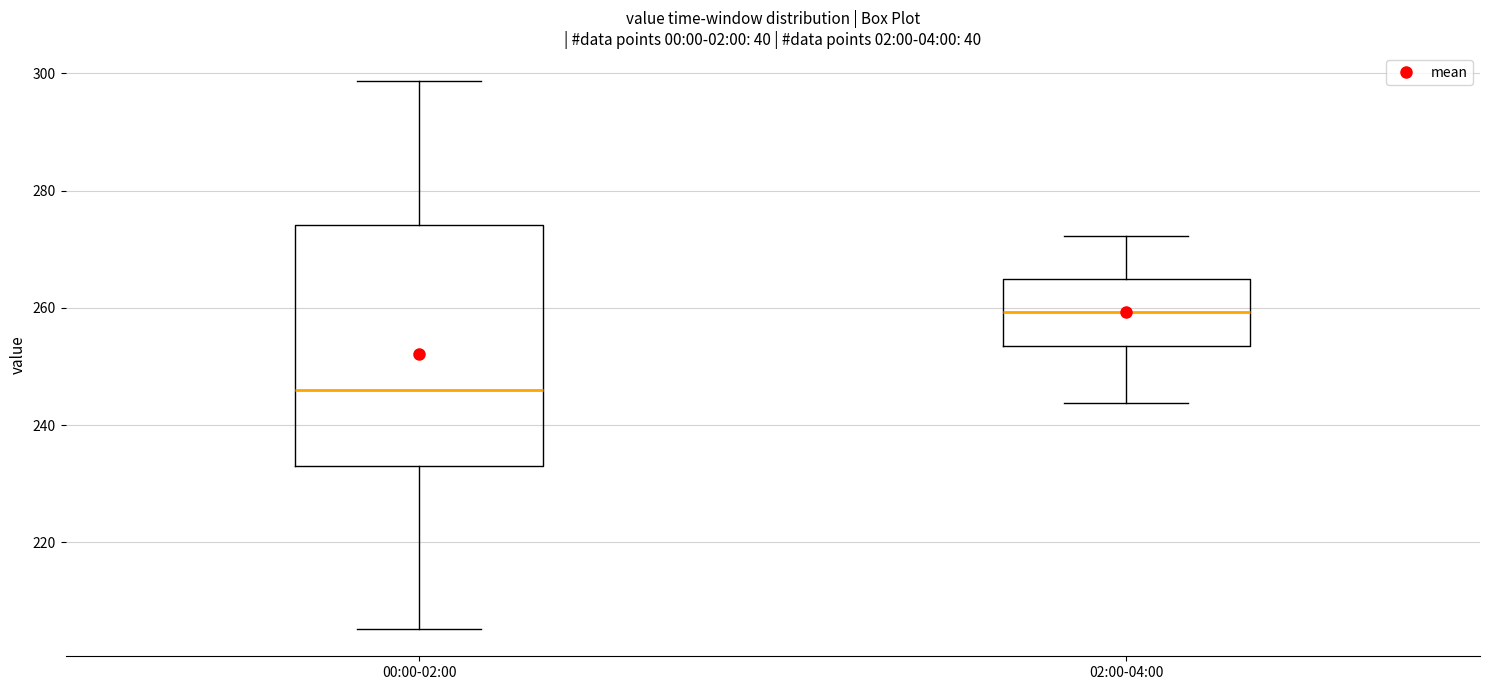

Reading left to right, transcribe this box plot: for each box, give where its median line is, the range the box spans, and where its two whiskers end, as read against the y-axis. The values are not printed on the chart, so give them approximately, as read against the axis.

00:00-02:00: median 246, box 232 to 274, whiskers 206 to 298
02:00-04:00: median 260, box 254 to 264, whiskers 244 to 272